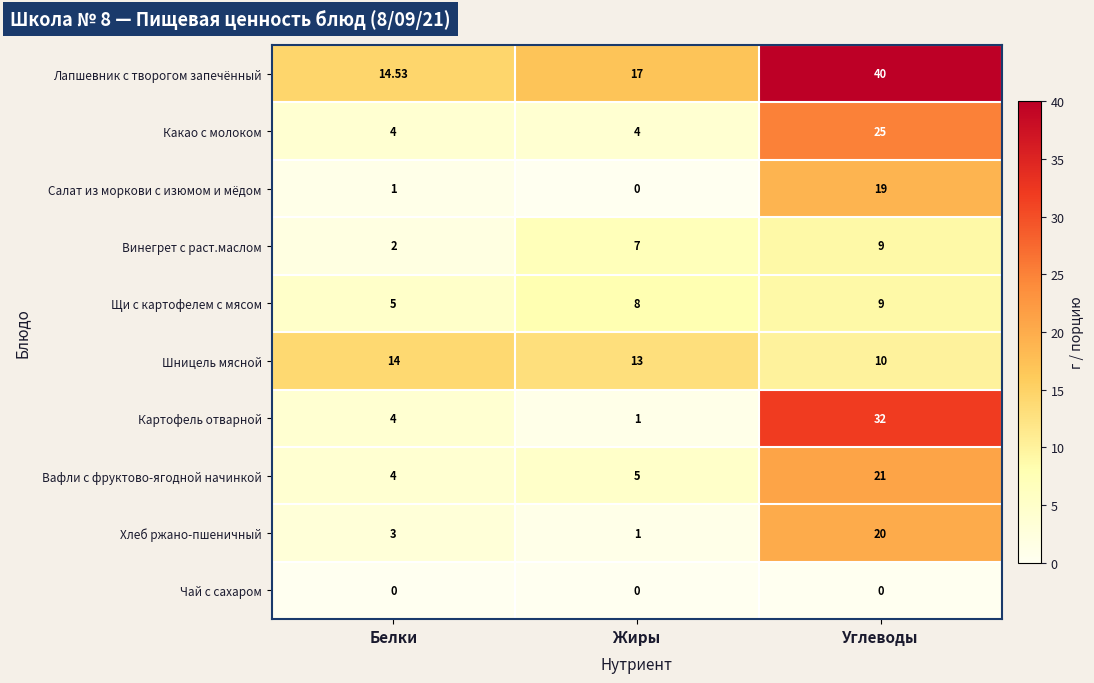

What is the spread (max minus min) of values at Жиры?

17.0